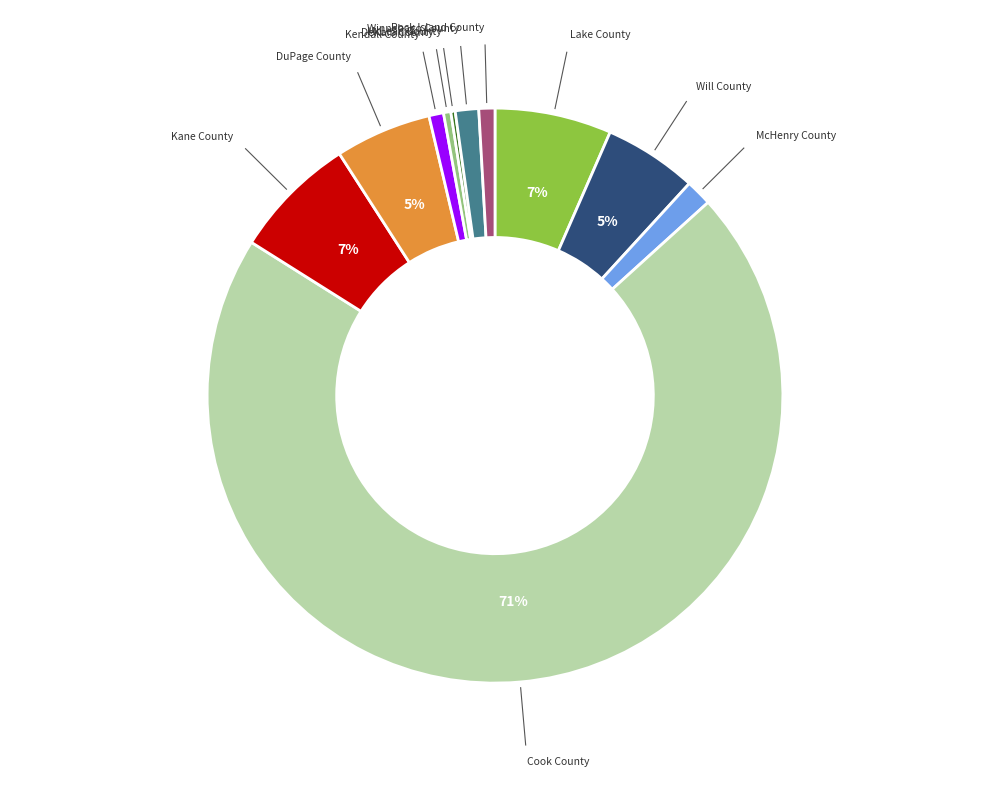

To the nearest percent, what is the average slice percentage?

9%